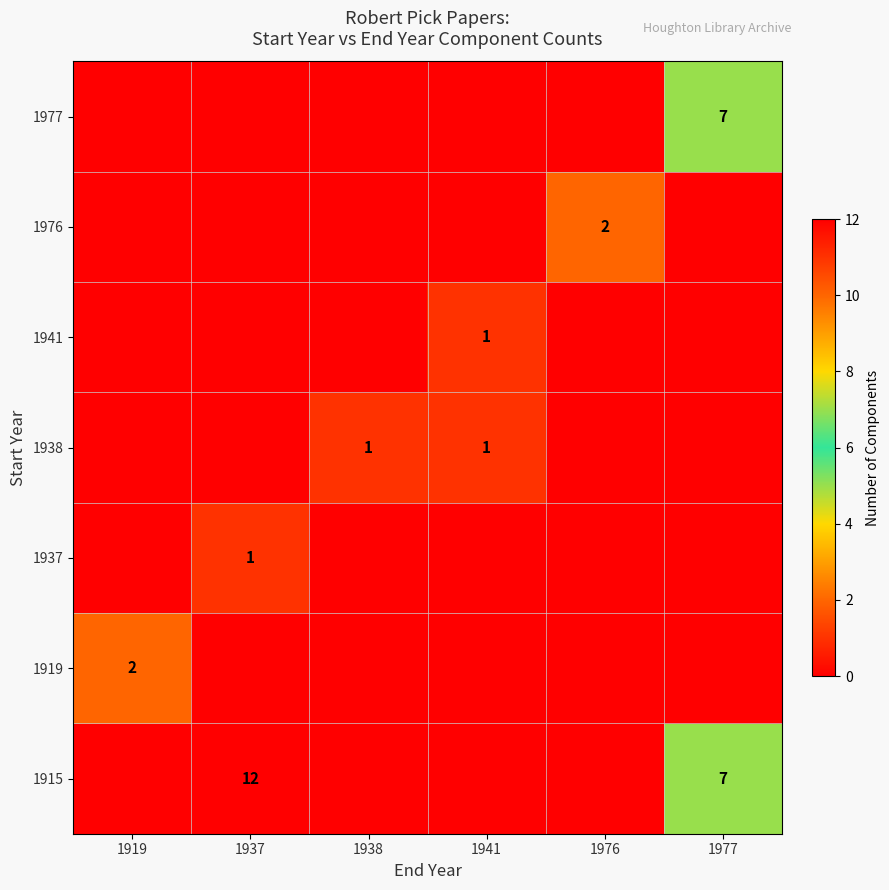

True or false: 1941 has a value of 1 at 1941.

True